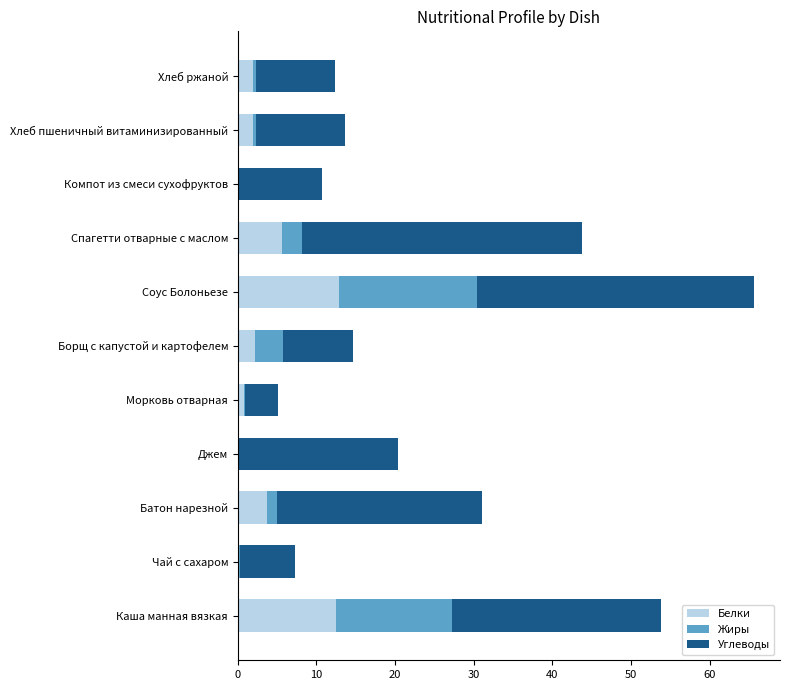

How many data points does each series have?

11